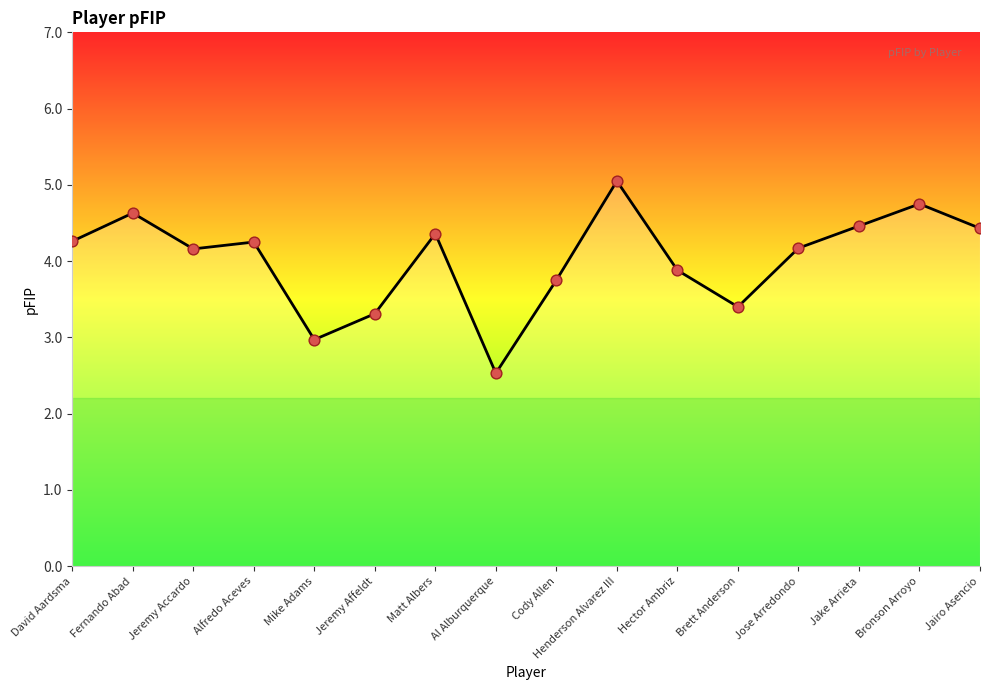

Approximately how many times larger is the value at Matt Albers compared to Jake Arrieta?

1.0